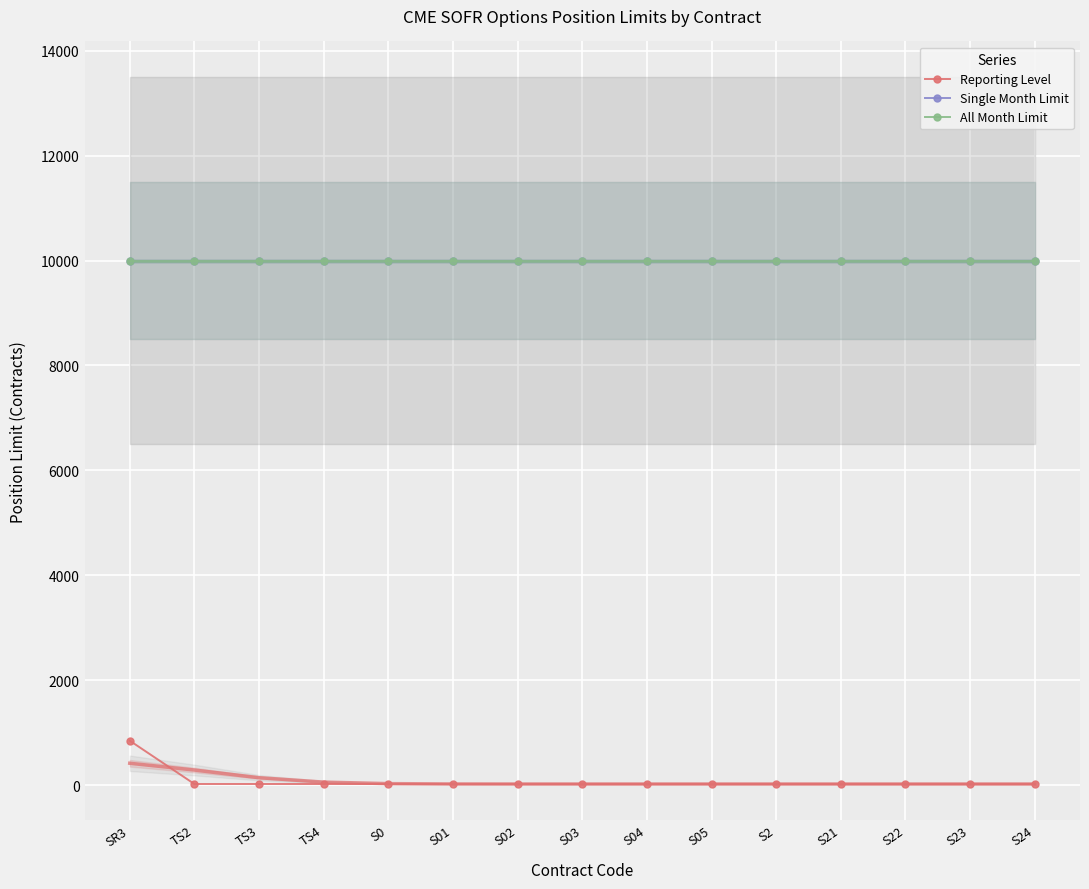

What is the label of the 3rd point from the left?

TS3